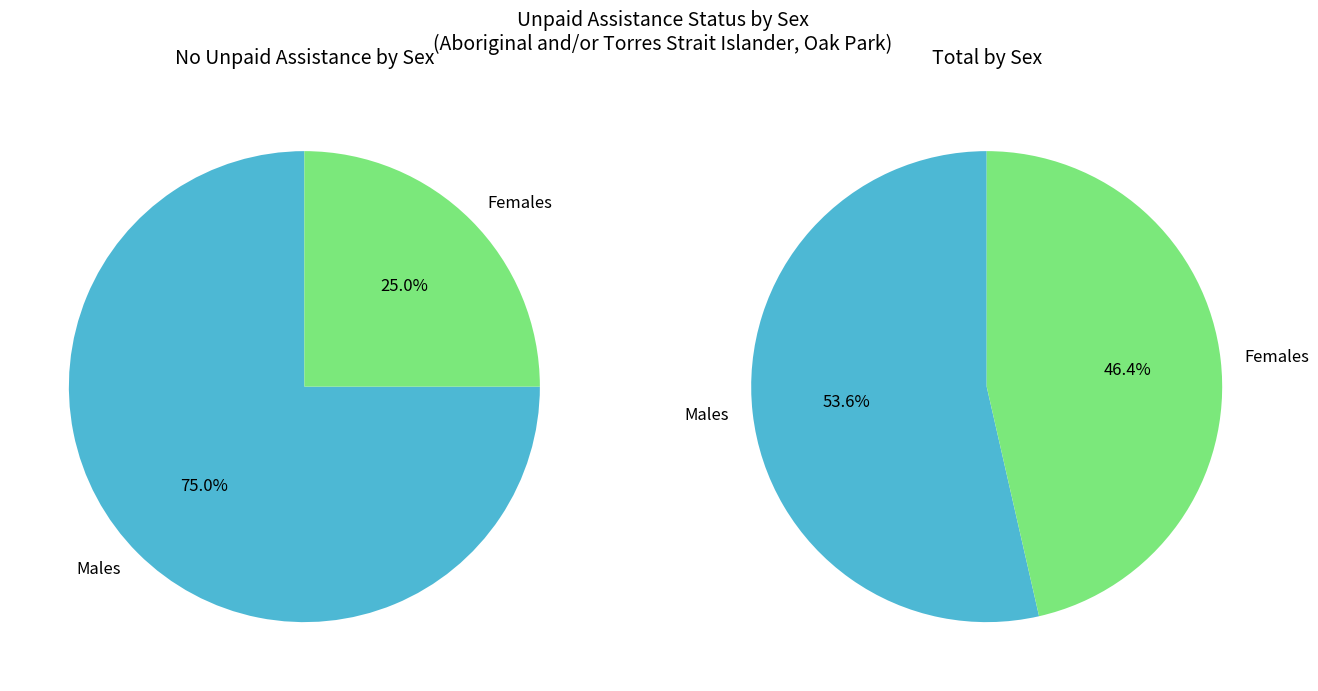

Which category has the biggest portion of the pie?

Males